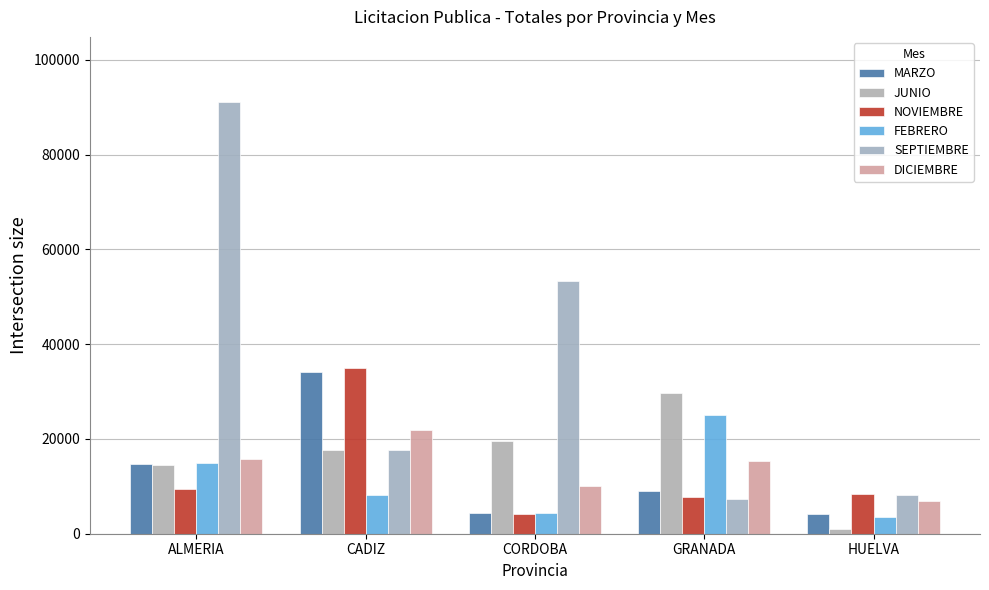

How many bars are there in each group?

6